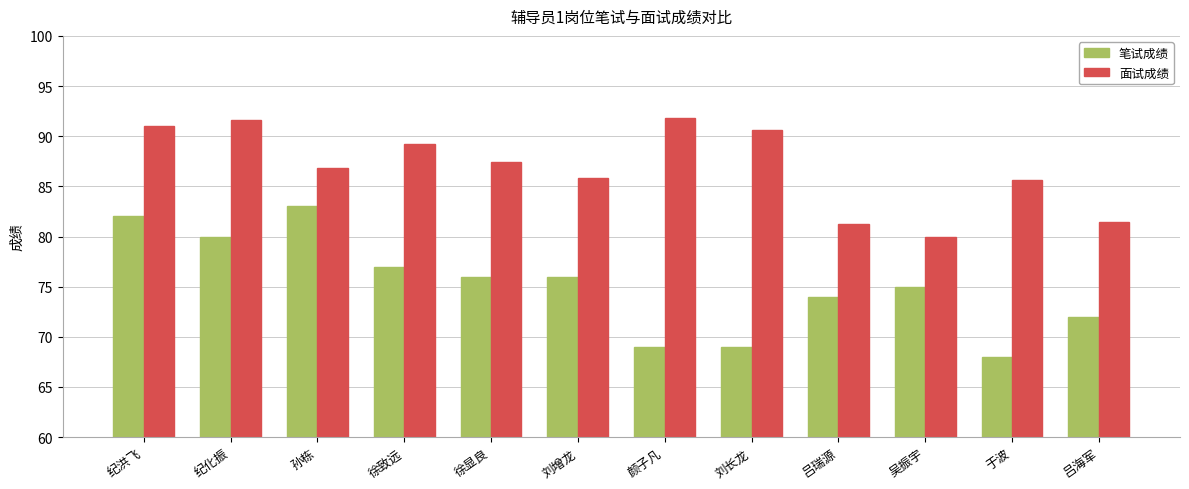

Which series has the largest range (max minus min)?

笔试成绩